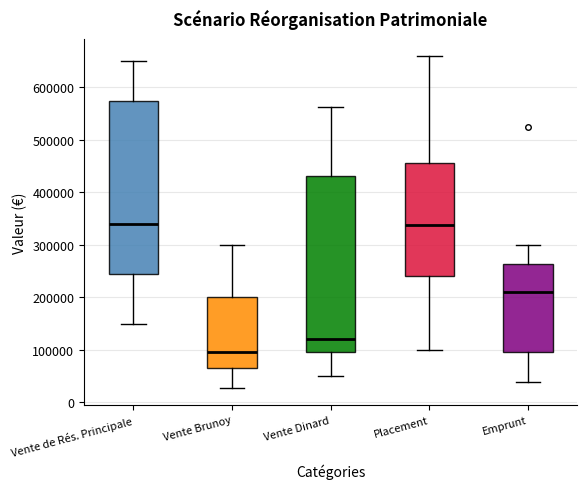

Which box's median line is the lowest?

Vente Brunoy